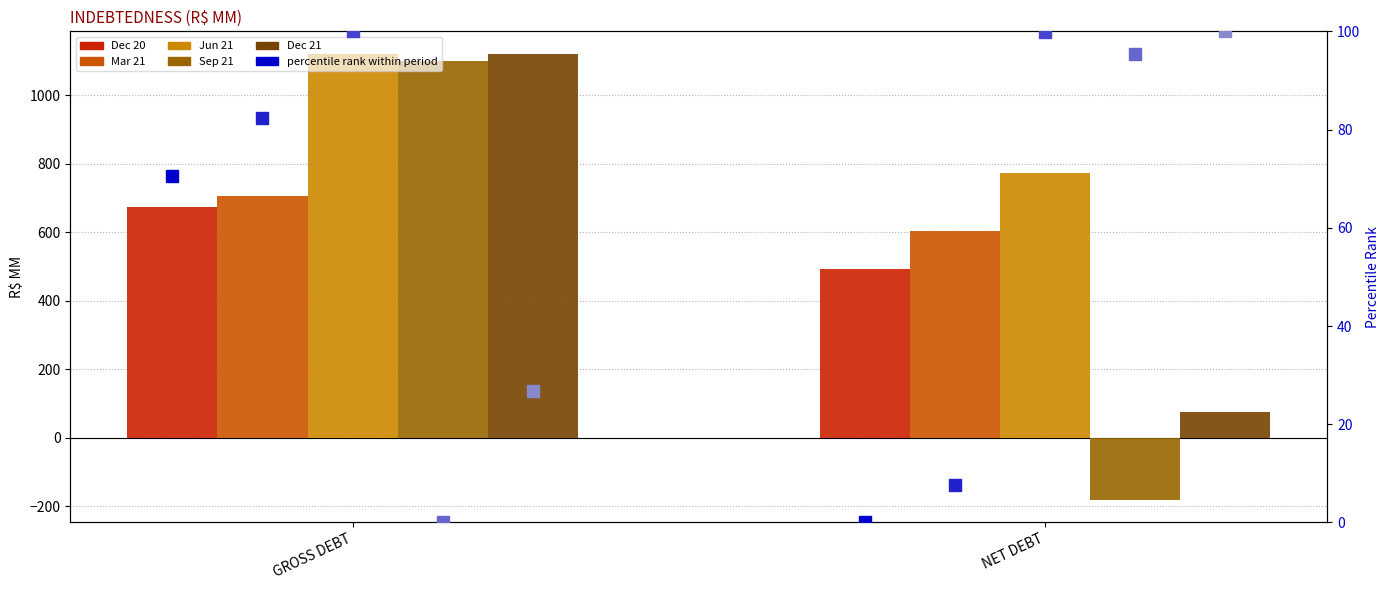

Which series has the largest total across all categories?

Jun 21